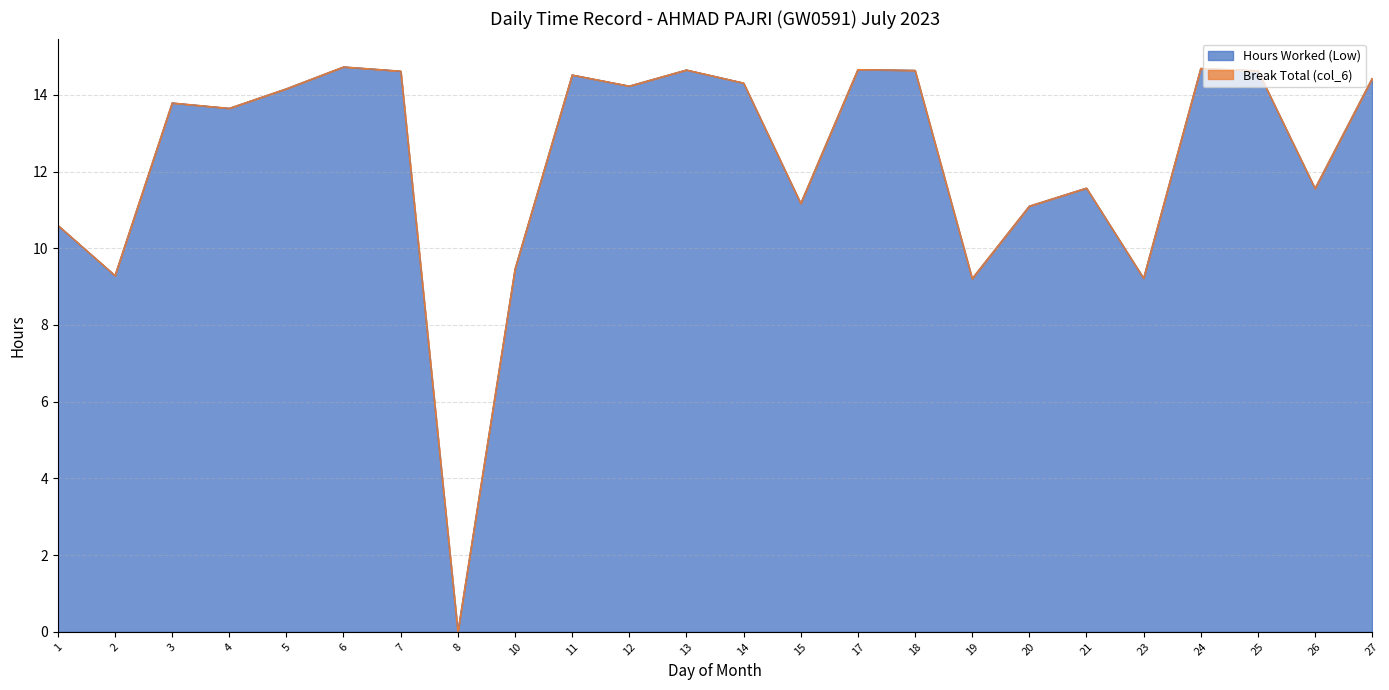

How many lines are shown in the chart?

2